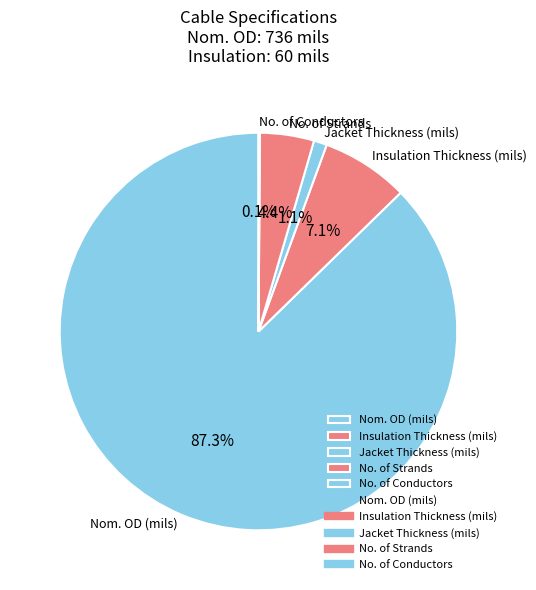

To the nearest percent, what percentage of the pie is No. of Strands?

4%